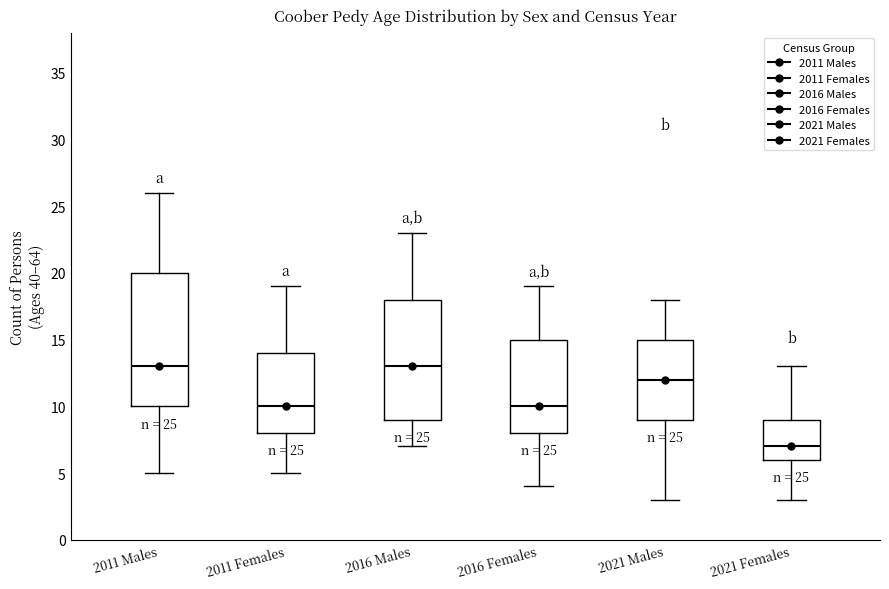

Which box is the tallest, from its lower edge to its upper edge?

2011 Males